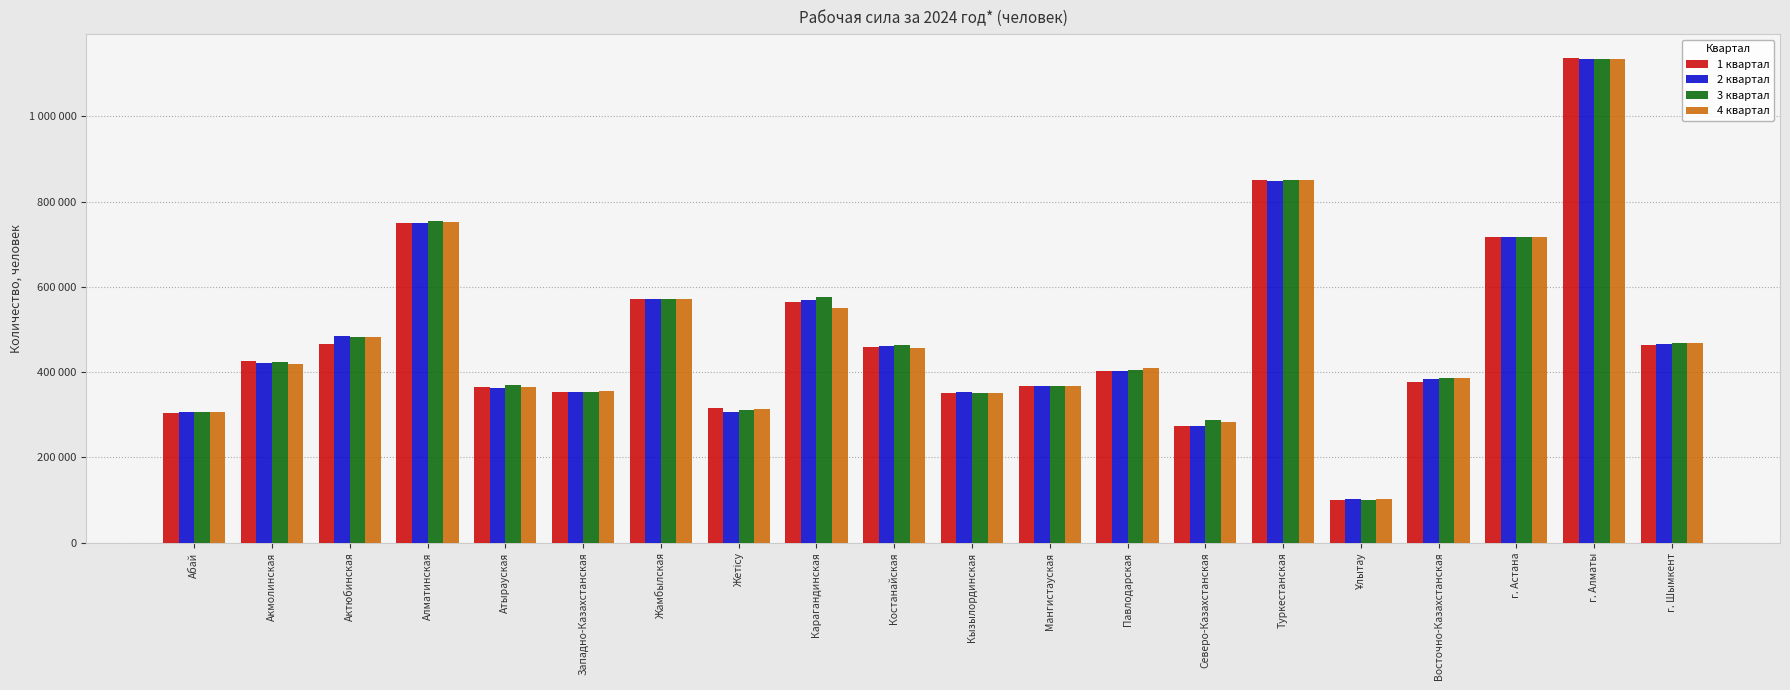

What is the approximate value of 4 квартал at Карагандинская?

551382